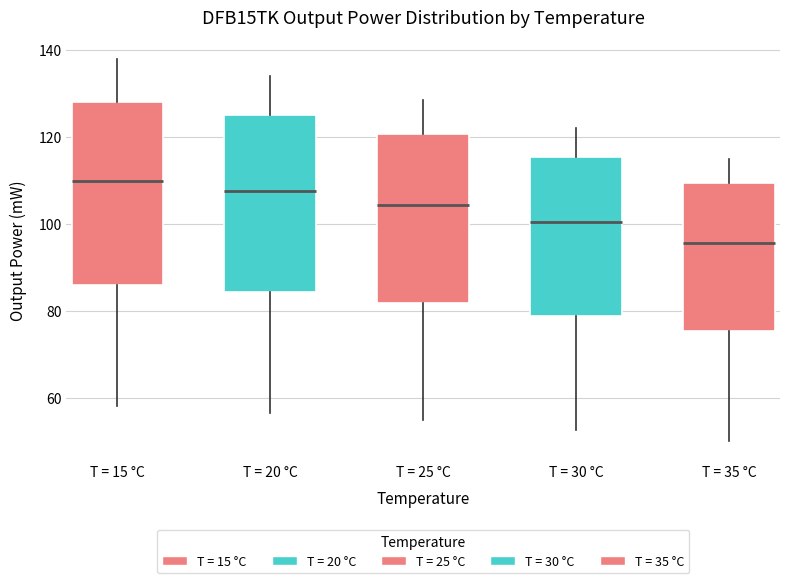

Reading left to right, transcribe this box plot: for each box, give where its median line is, the range the box spans, and where its two whiskers end, as read against the y-axis. The values are not printed on the chart, so give them approximately, as read against the axis.

T = 15 °C: median 110, box 86 to 128, whiskers 58 to 138
T = 20 °C: median 108, box 84 to 126, whiskers 56 to 134
T = 25 °C: median 104, box 82 to 120, whiskers 54 to 128
T = 30 °C: median 100, box 78 to 116, whiskers 52 to 122
T = 35 °C: median 96, box 76 to 110, whiskers 50 to 114